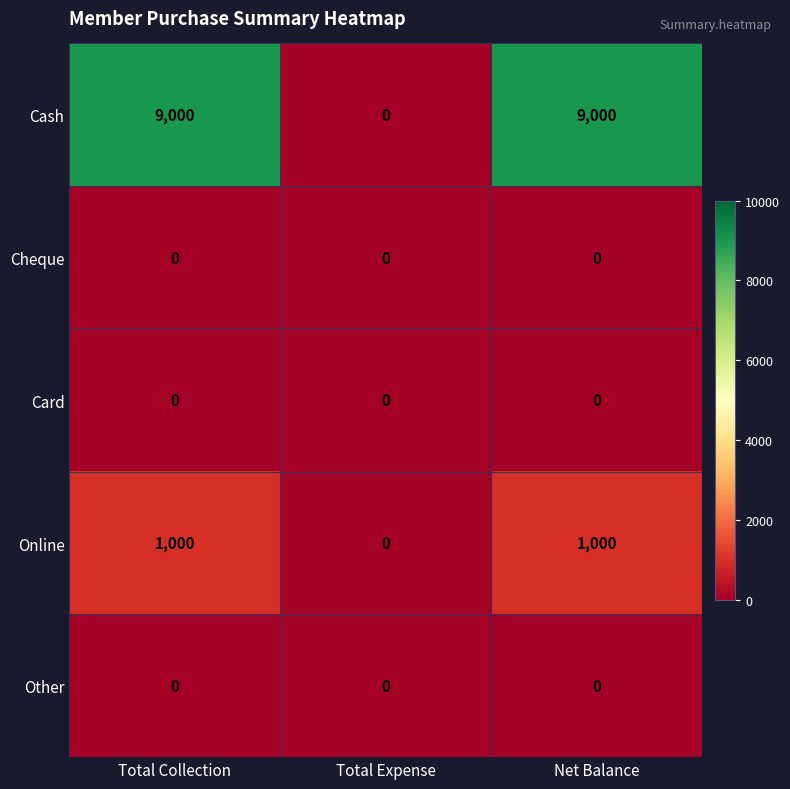

At how many categories does at least one series exceed 5839?

2